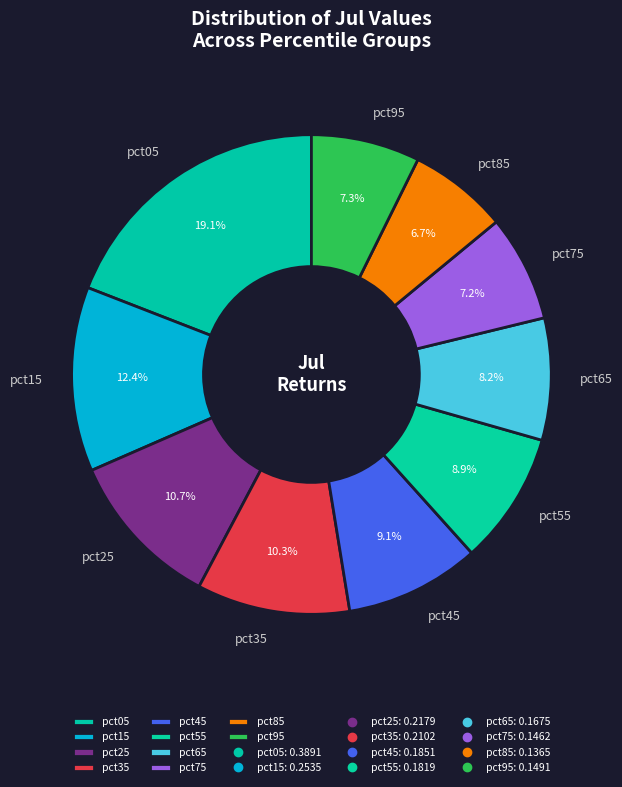

To the nearest percent, what portion does pct75 represent?

7%